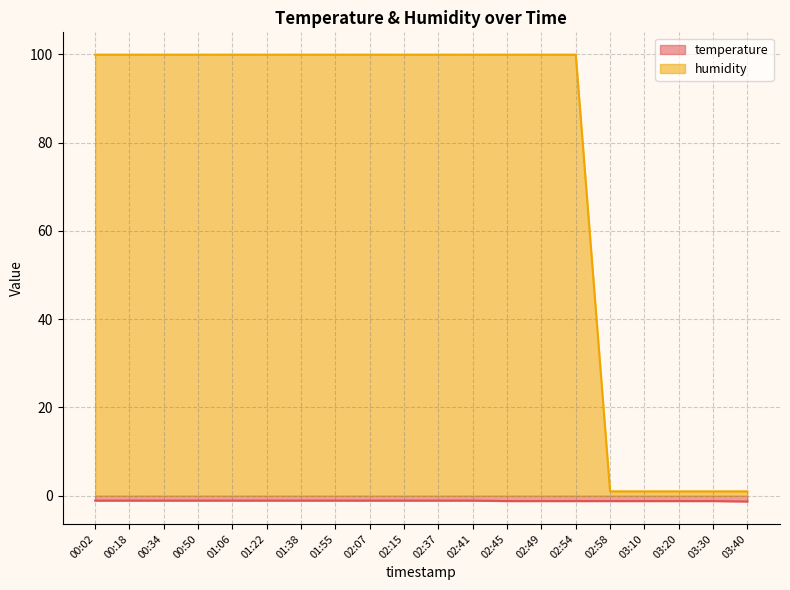

Which series has the widest spread of values?

humidity